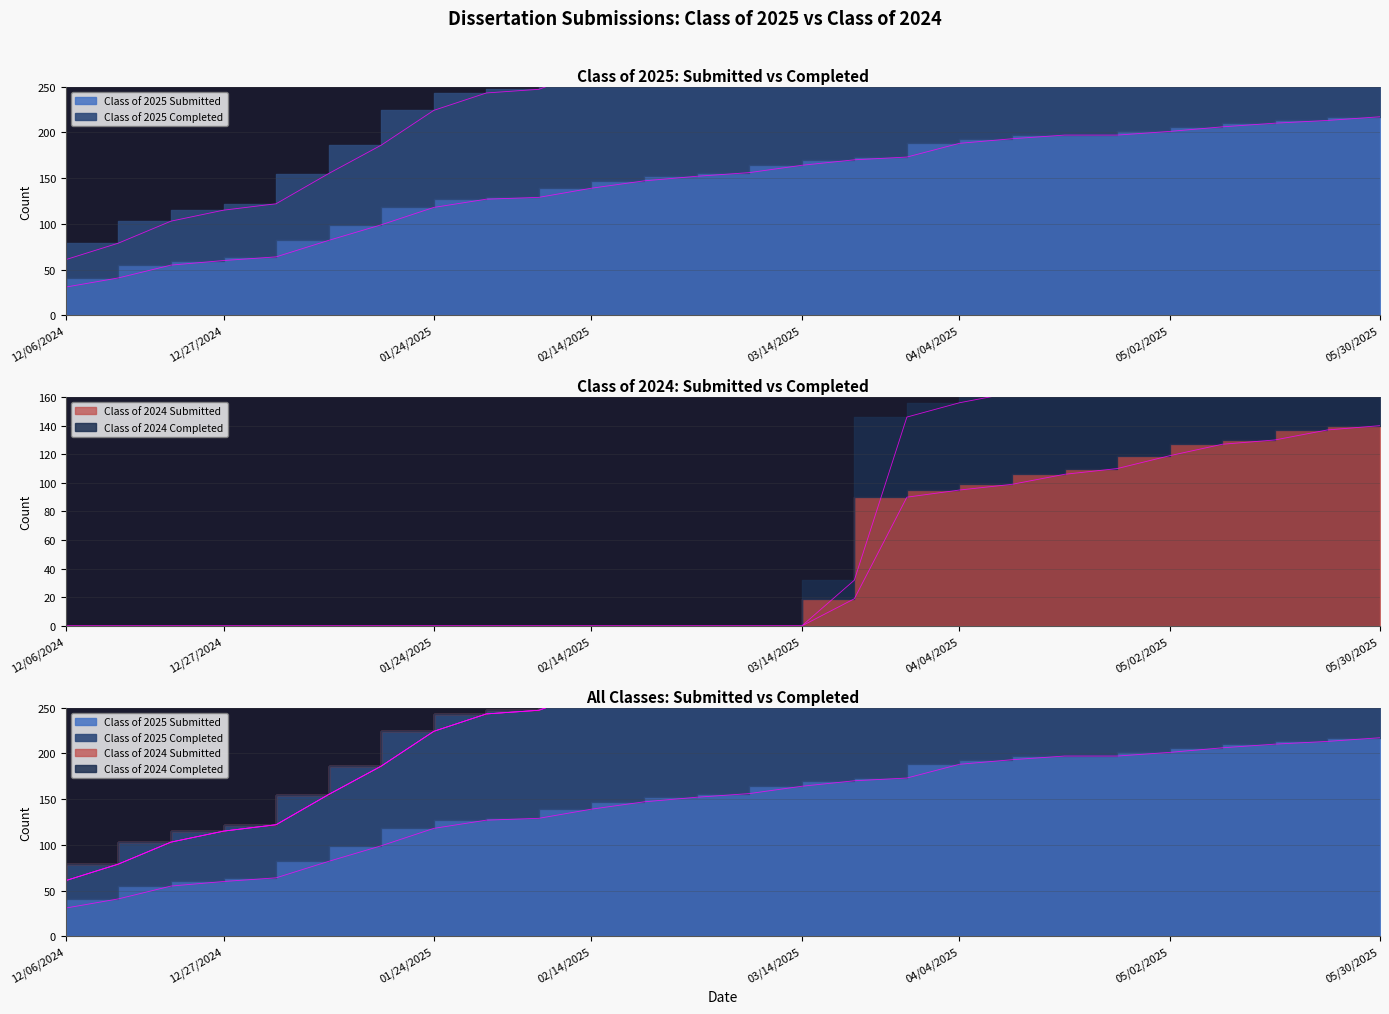

True or false: Class of 2025 Submitted and Class of 2025 Completed cross at least once.

False